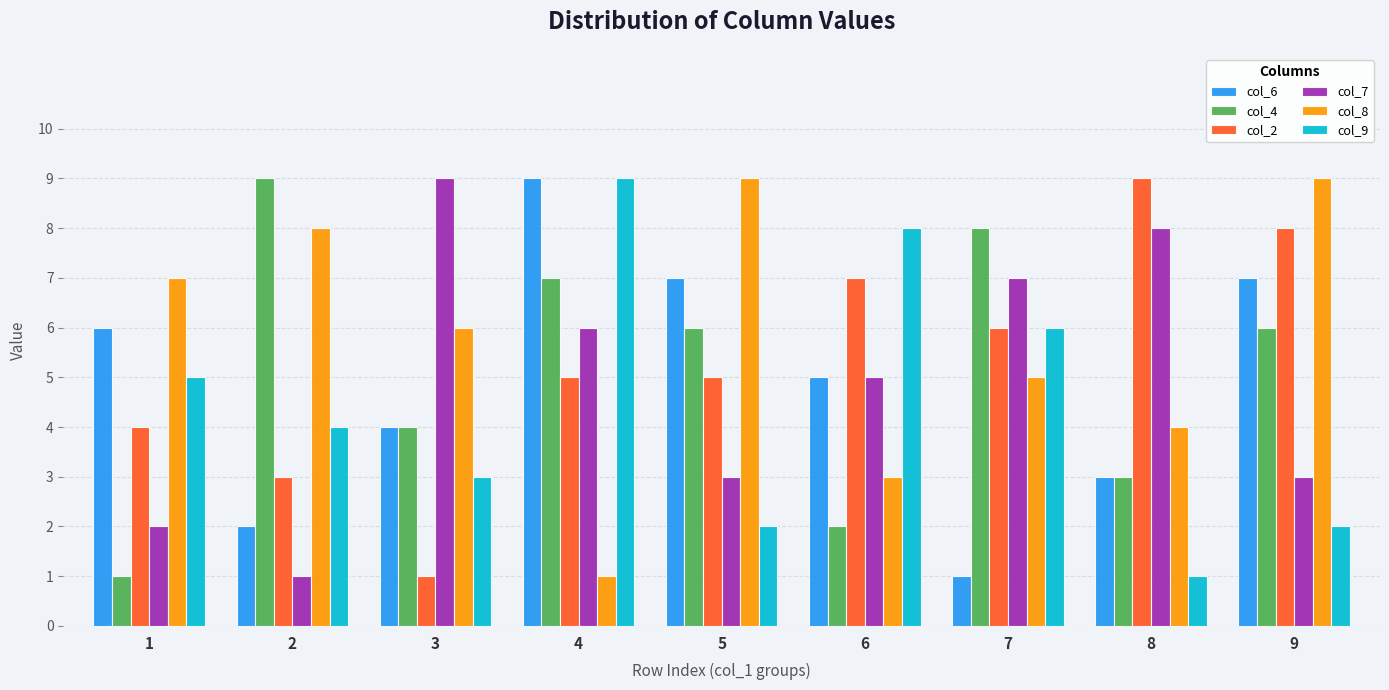

What is the difference between the second highest and minimum values in the col_6 series?

6